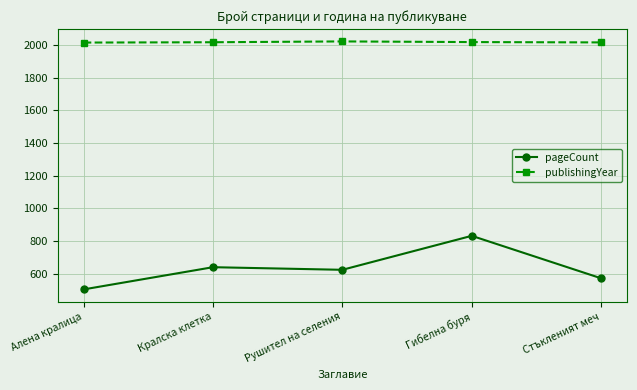

List the series in order of their overall mean, highest first.

publishingYear, pageCount